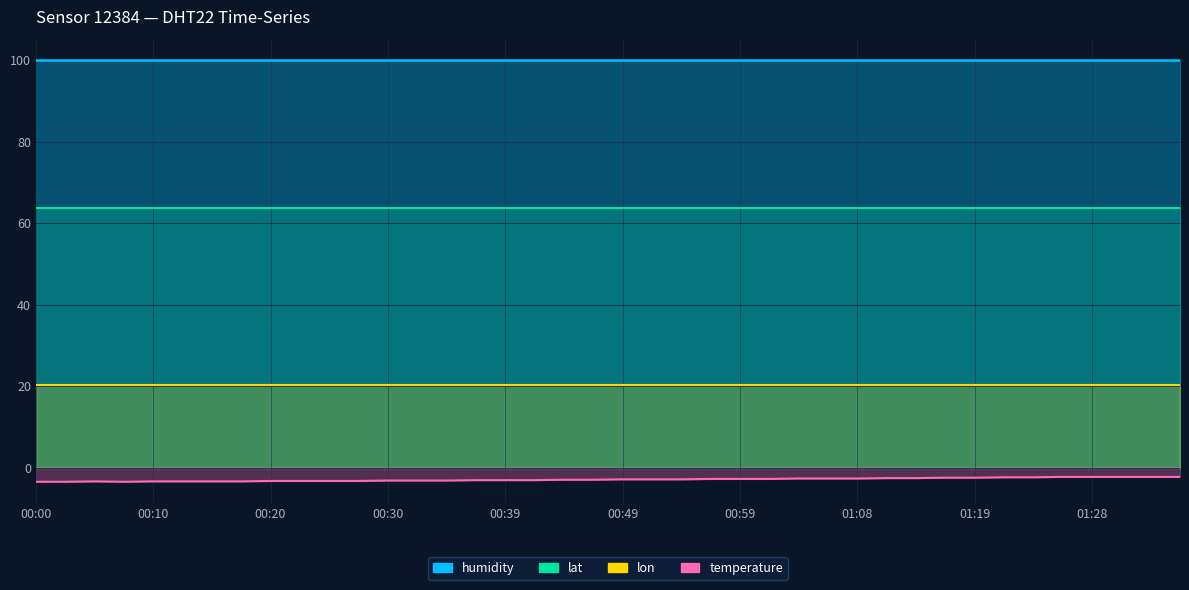

True or false: lon has more than 0 interior local peaks.

False